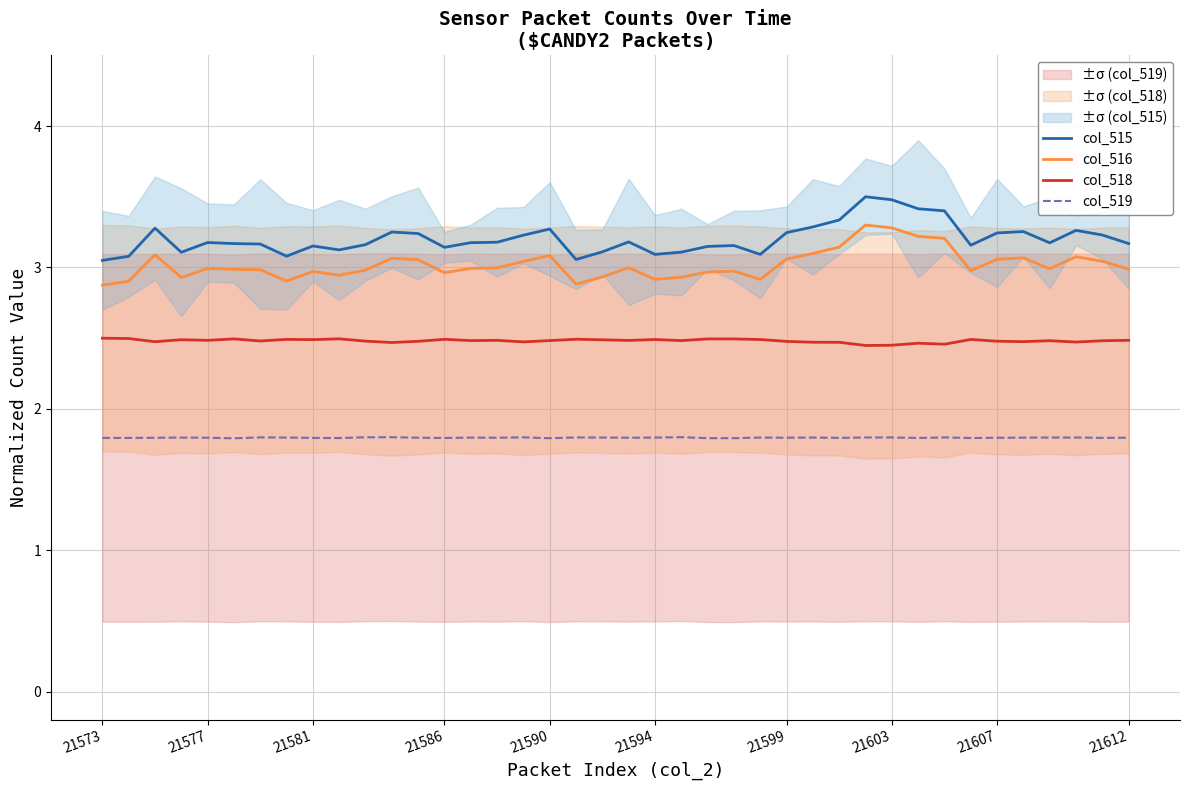

True or false: col_515 and col_518 cross at least once.

False